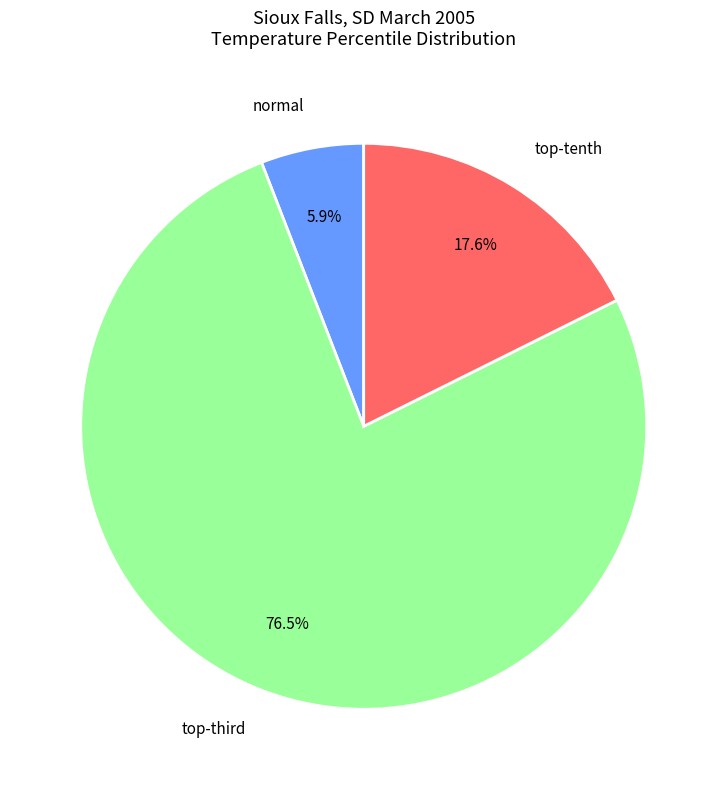

Rank the categories by value from highest to lowest.

top-third, top-tenth, normal